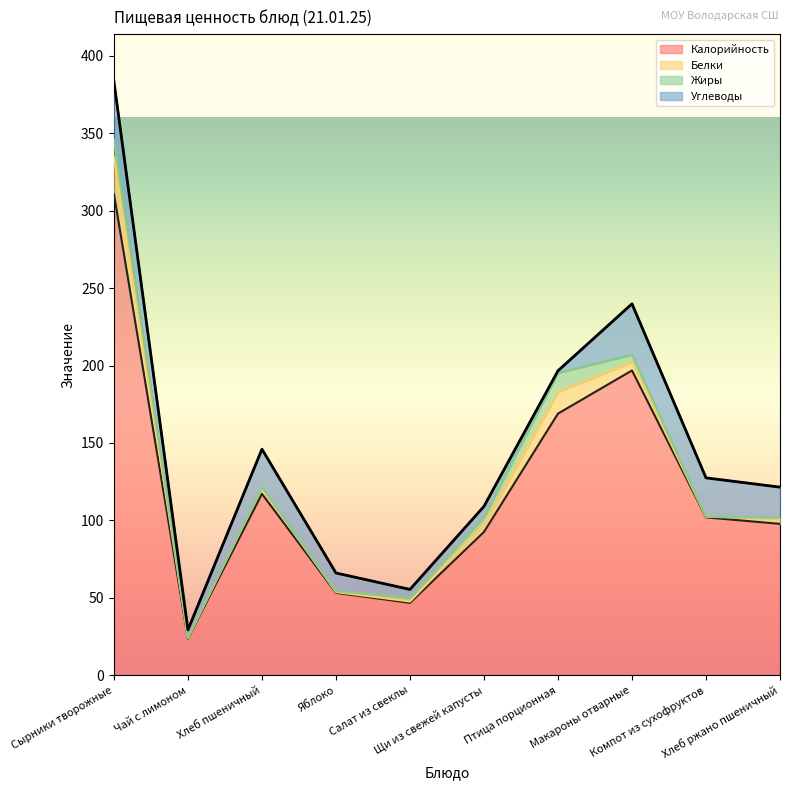

Reading right to left, list all the values displayed in this chart.

Калорийность: 97.8	102.0	196.8	169.0	92.6	46.8	53.3	117.2	23.7	310.7
Белки: 3.3	0.4	5.3	13.9	4.4	0.9	0.5	3.8	0.4	23.6
Жиры: 0.6	0.0	4.9	12.4	5.3	2.5	0.5	0.4	0.1	11.6
Углеводы: 19.8	25.1	32.8	1.4	6.8	5.3	11.8	24.6	5.2	37.3